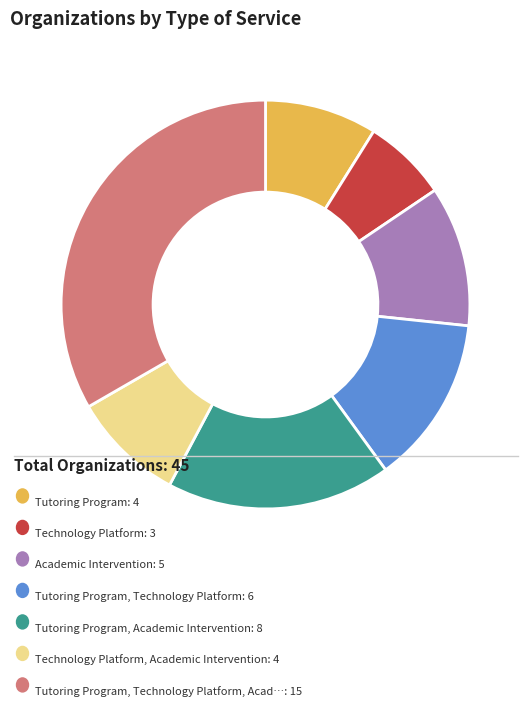

Does any single category account for the majority?

No